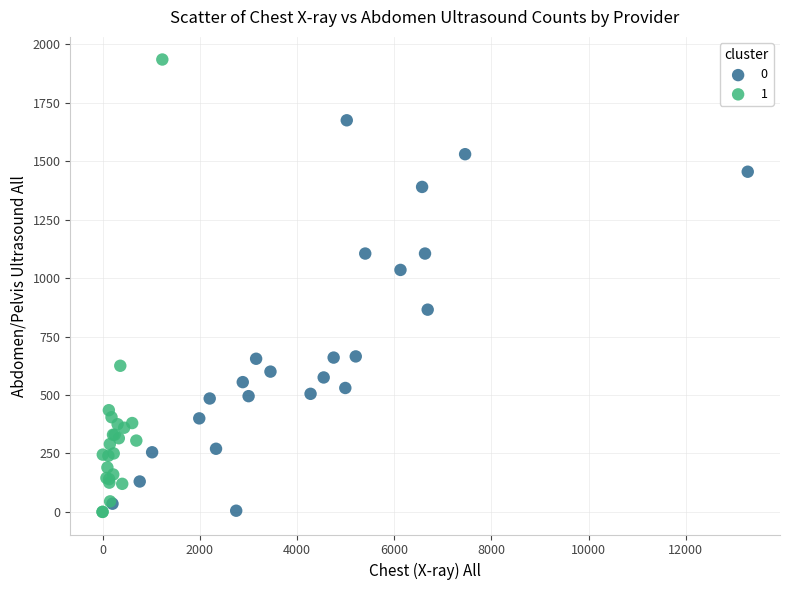

What are all the series names shown in the legend?

0, 1